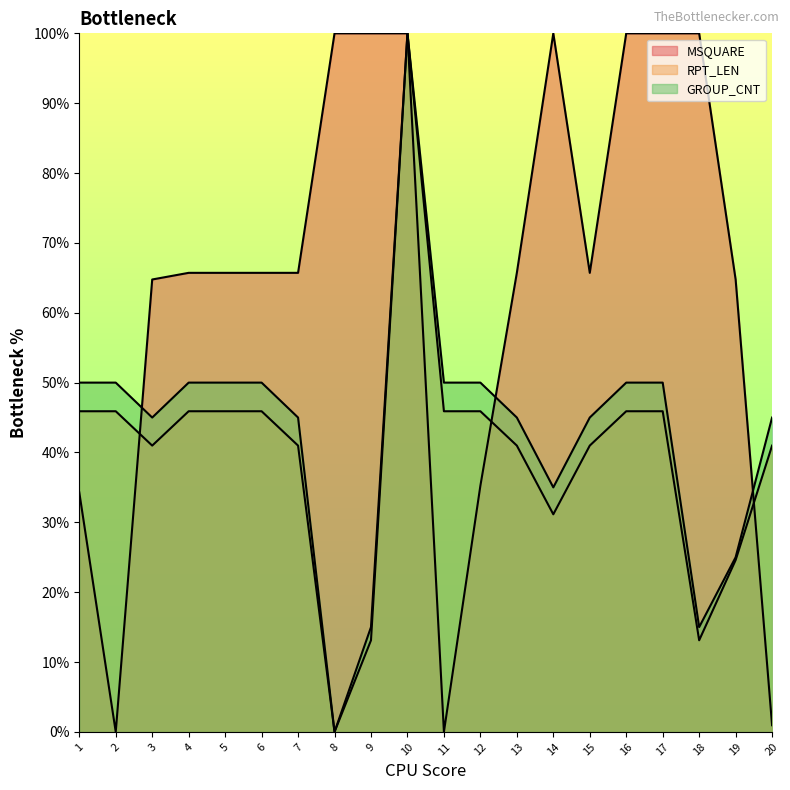

At 20, list the series in order from smallest to largest.

MSQUARE, RPT_LEN, GROUP_CNT